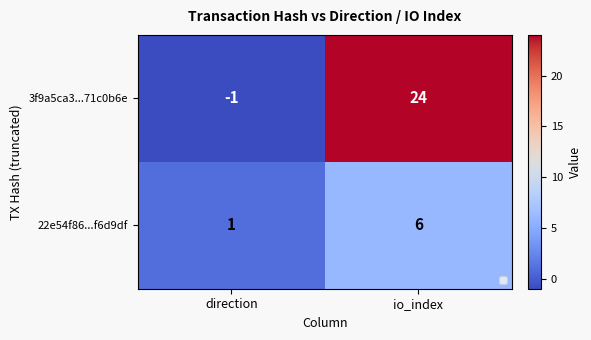

Rank the series by their maximum value, from lowest to highest.

22e54f86...f6d9df, 3f9a5ca3...71c0b6e